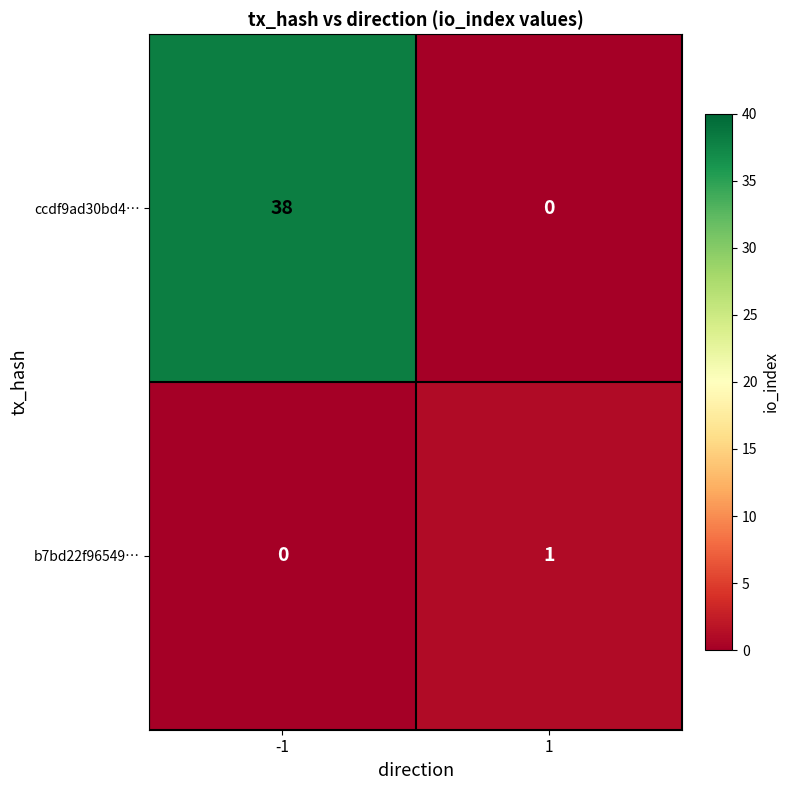

At which category is the sum across all series the highest?

-1